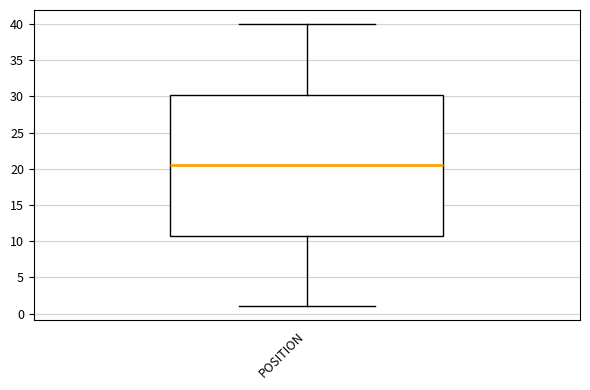

Read this box plot against the y-axis: the position of the median line, the range covered by the box, and the ends of both whiskers. The values are not printed on the chart, so give them approximately, as read against the axis.

median 20.5, box 11.0 to 30.5, whiskers 1.0 to 40.0